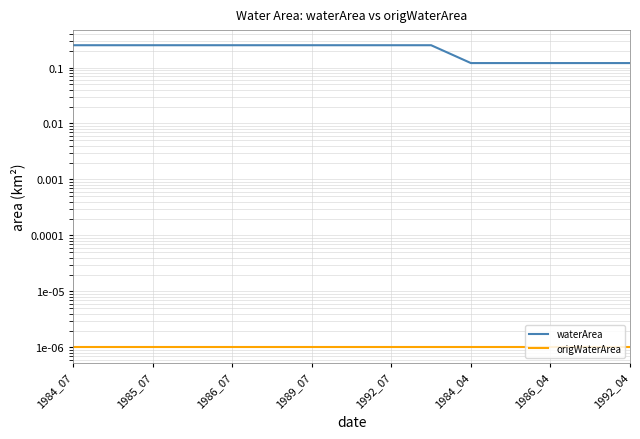

List the series in order of their overall mean, highest first.

waterArea, origWaterArea